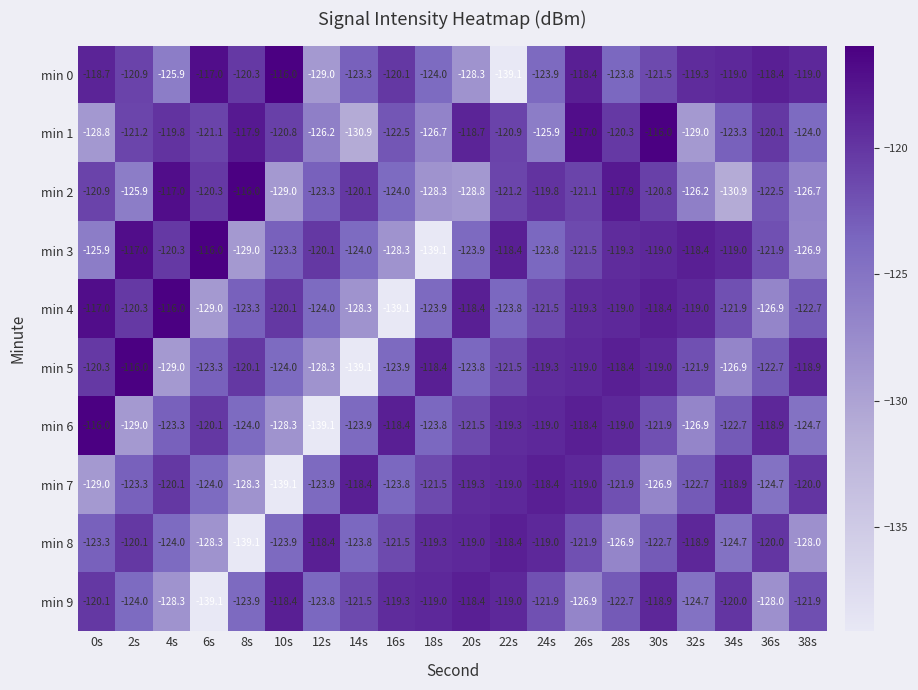

How many data points does each series have?

20